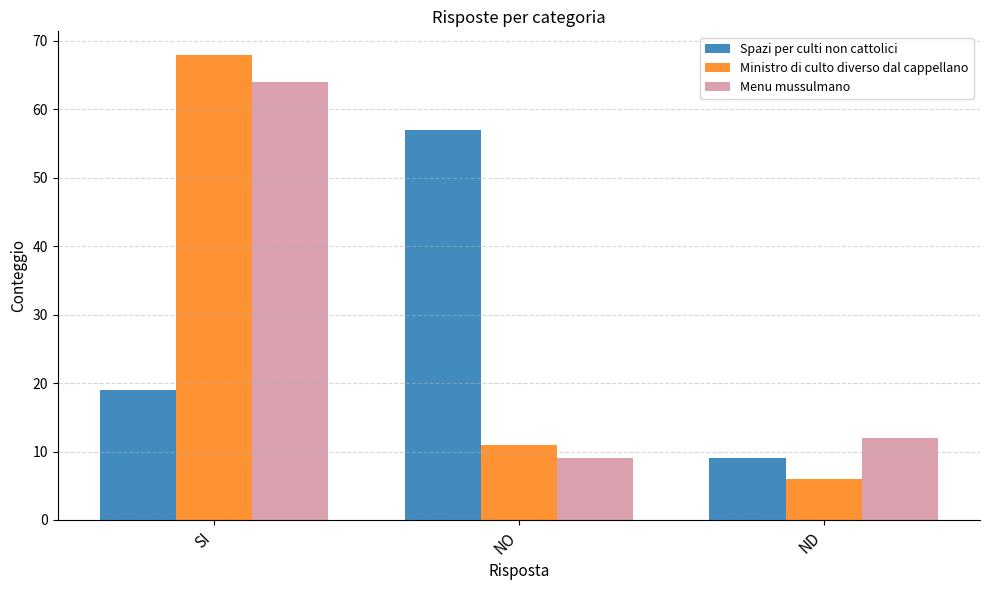

At how many categories does at least one series exceed 40?

2